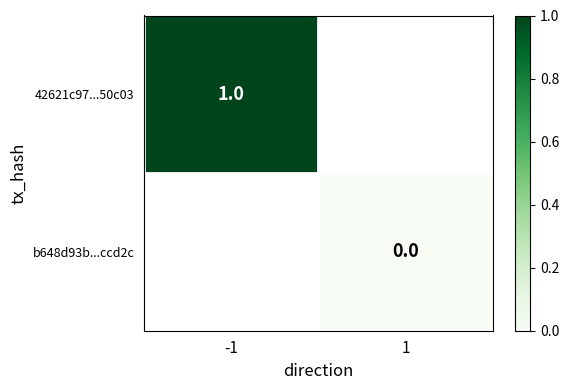

True or false: 42621c97...50c03 has a value of 1 at -1.

True